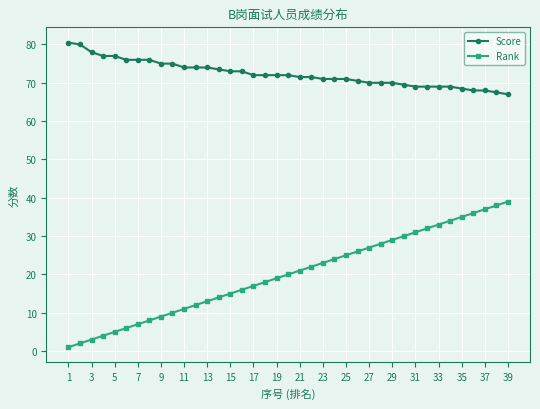

Which series has the widest spread of values?

Rank